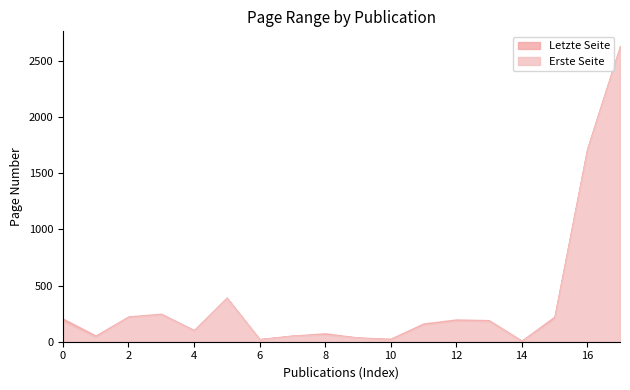

What is the highest value of the Erste Seite series?

2622